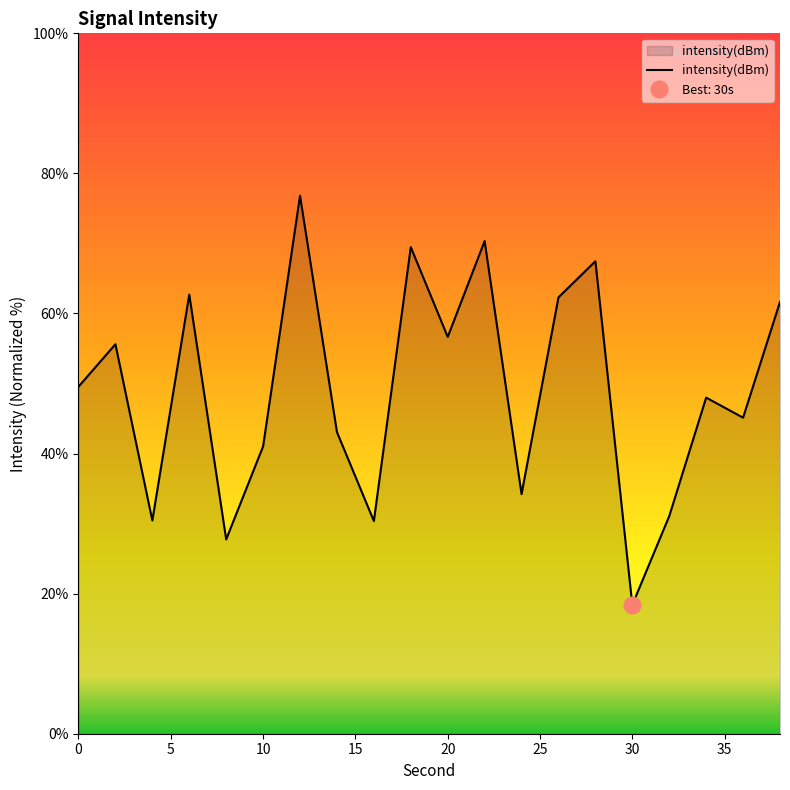

What is the lowest value of the intensity(dBm) series?

18.4